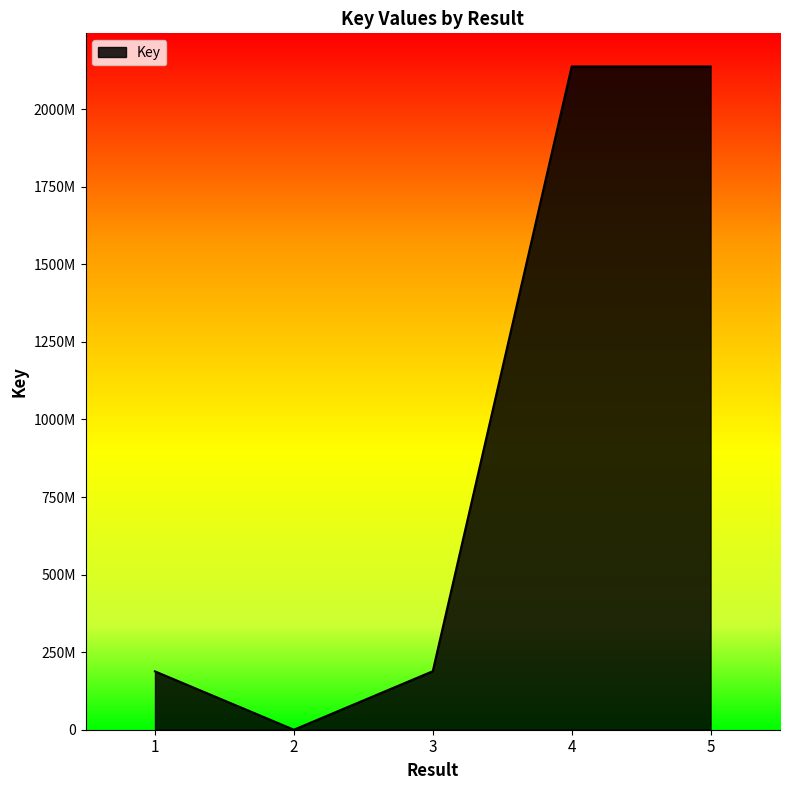

What is the value of the 4th point from the left?

2137654425